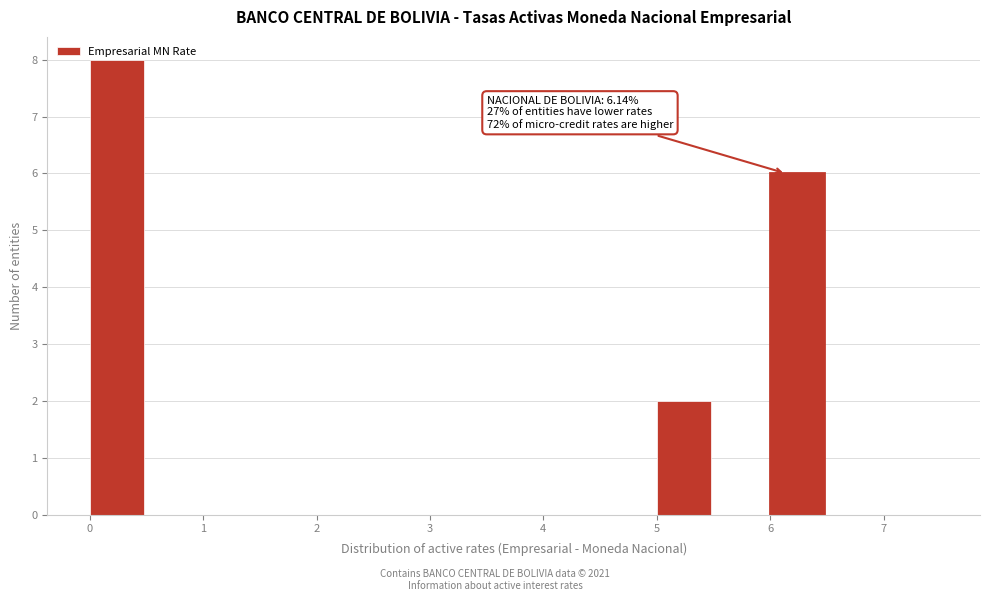

Which range on the x-axis has the tallest bar?

0.0 to 0.5